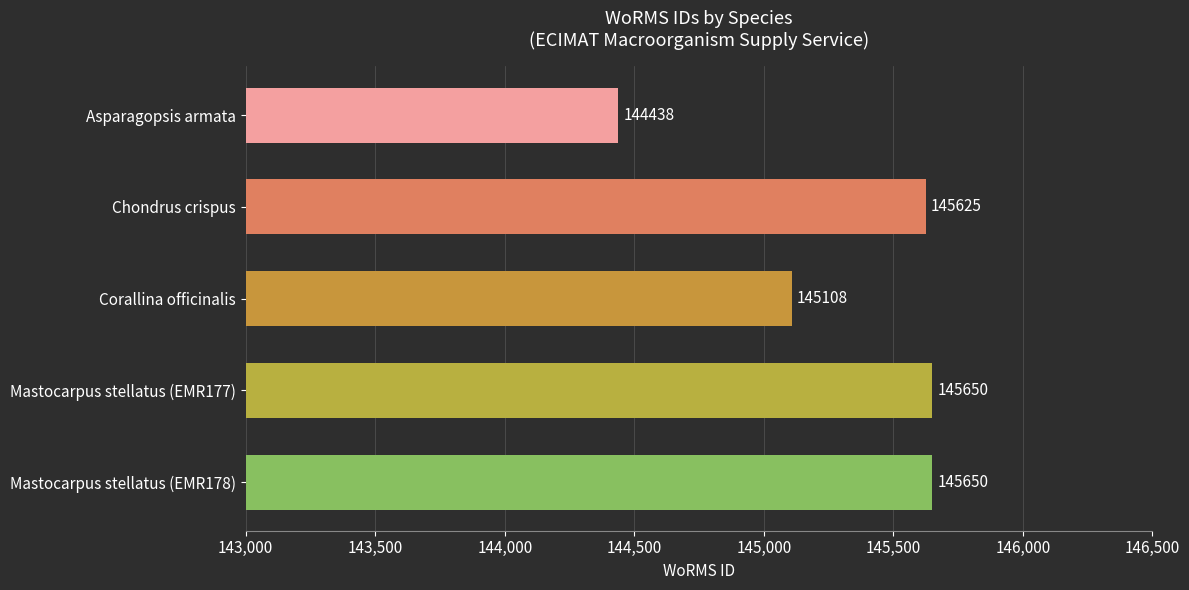

Is it true that the value at Chondrus crispus is 145625?

True